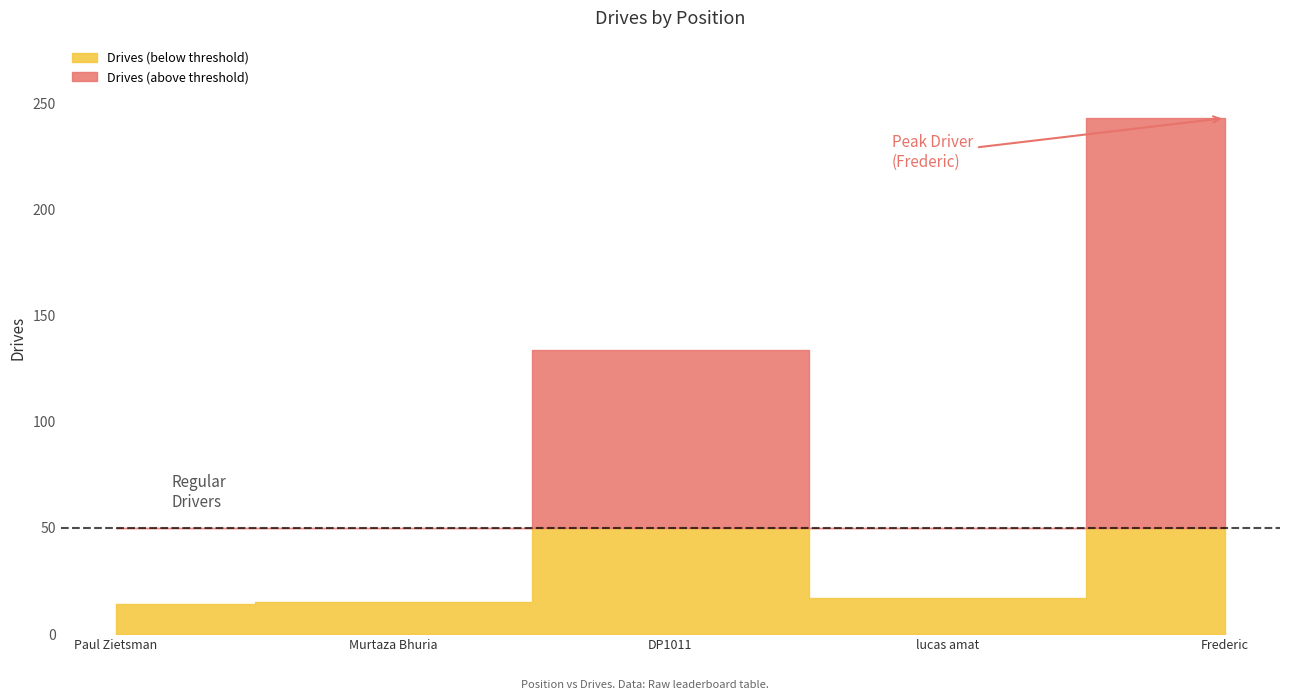

What is the difference between the maximum and minimum values?

229